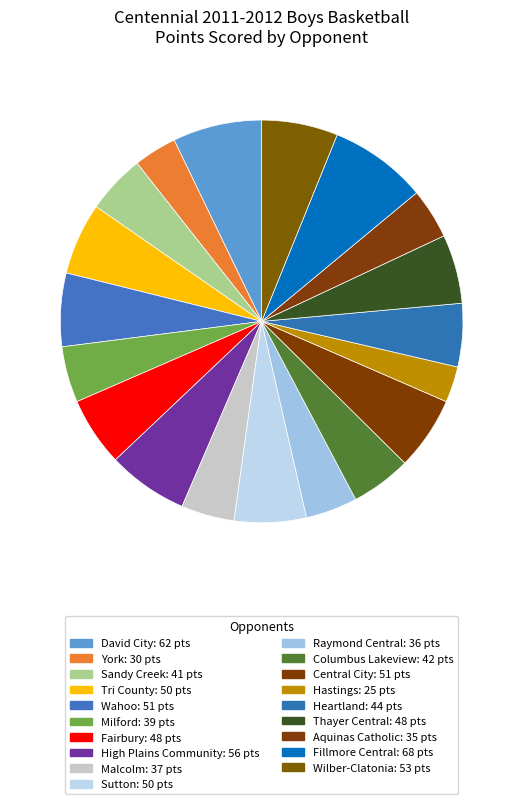

To the nearest percent, what is the average slice percentage?

5%